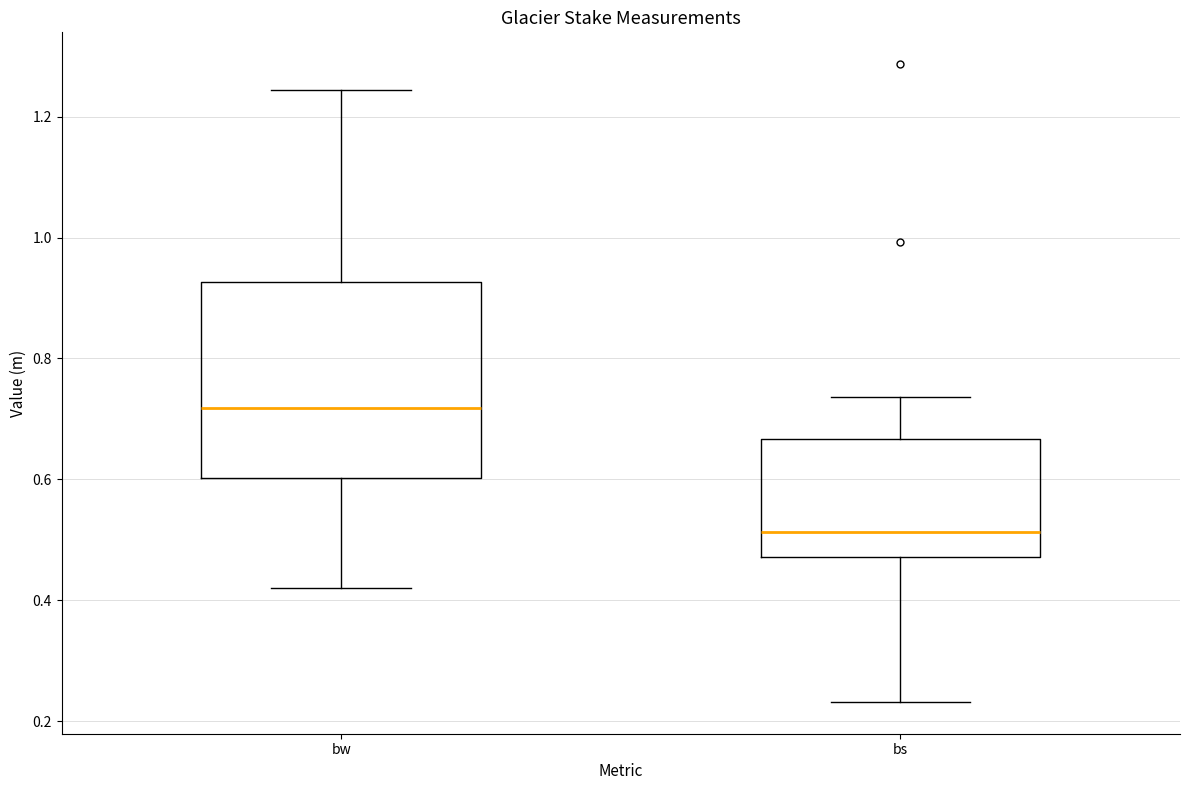

Which box has the lowest median line?

bs